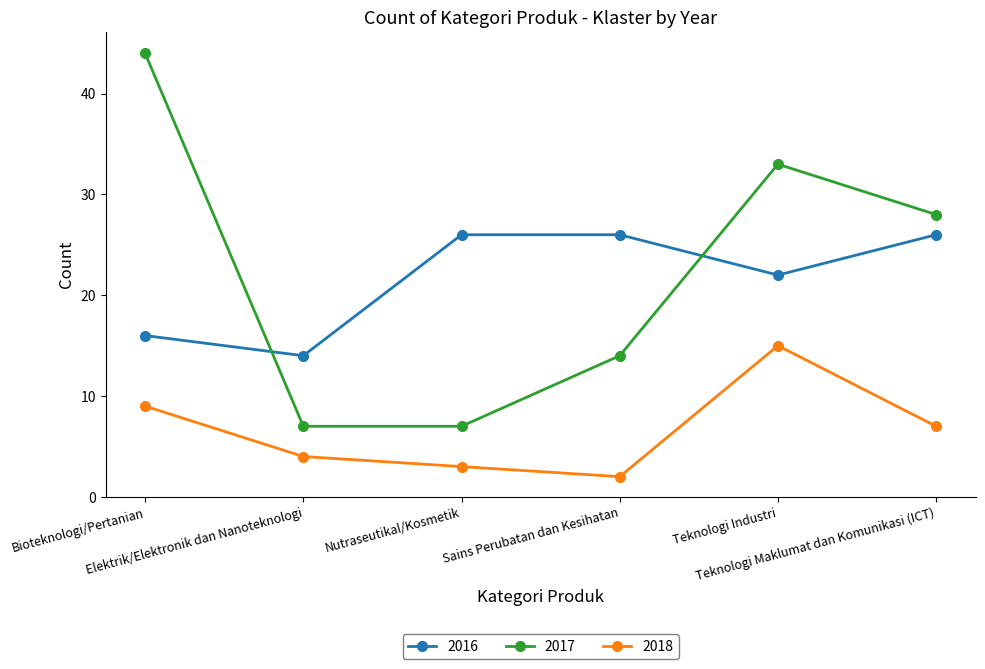

What is the spread (max minus min) of values at Teknologi Maklumat dan Komunikasi (ICT)?

21